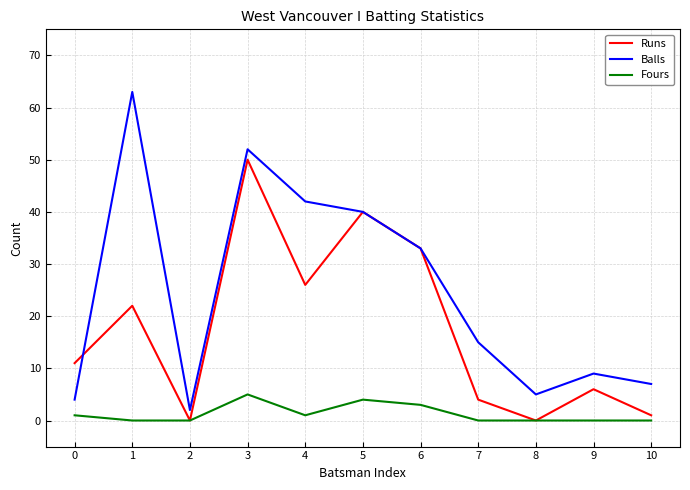

List the series in order of their overall mean, lowest first.

Fours, Runs, Balls